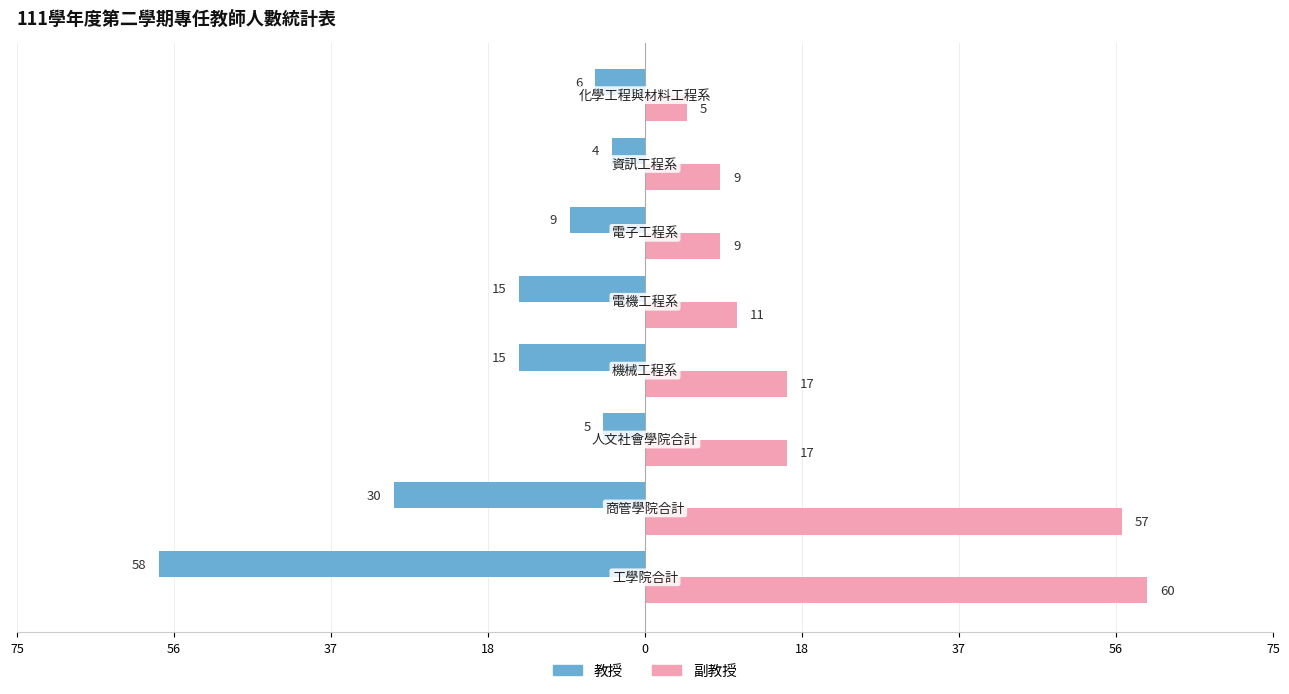

What are all the series names shown in the legend?

教授, 副教授